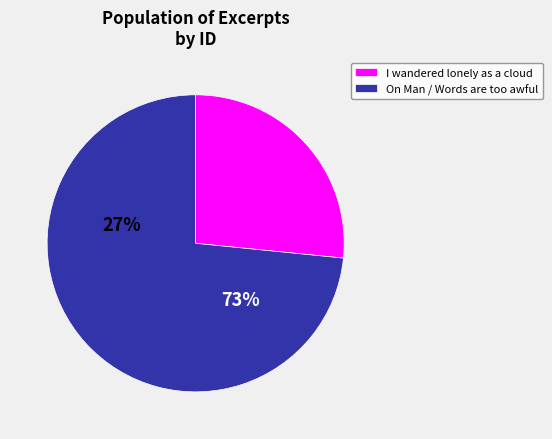

Does I wandered lonely as a cloud represent more than half of the total?

No